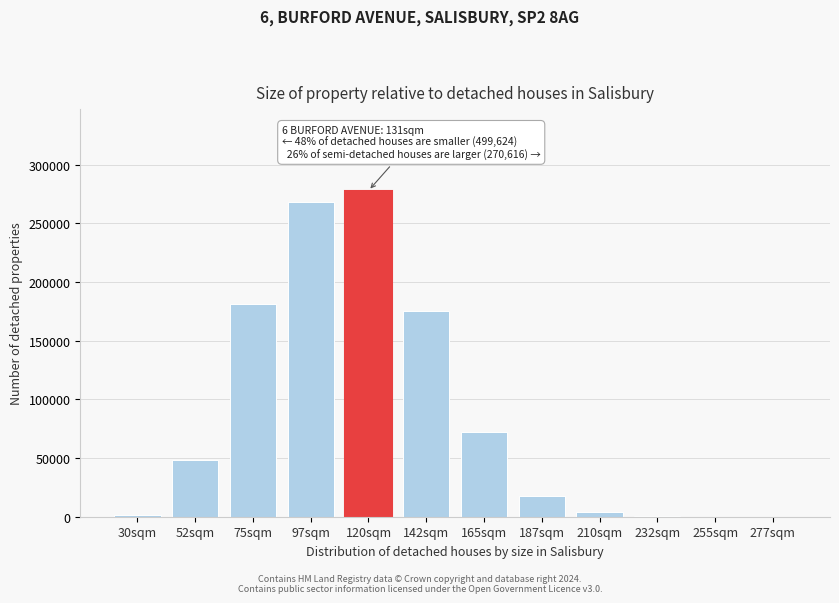

What is the sum of all values?

1048170